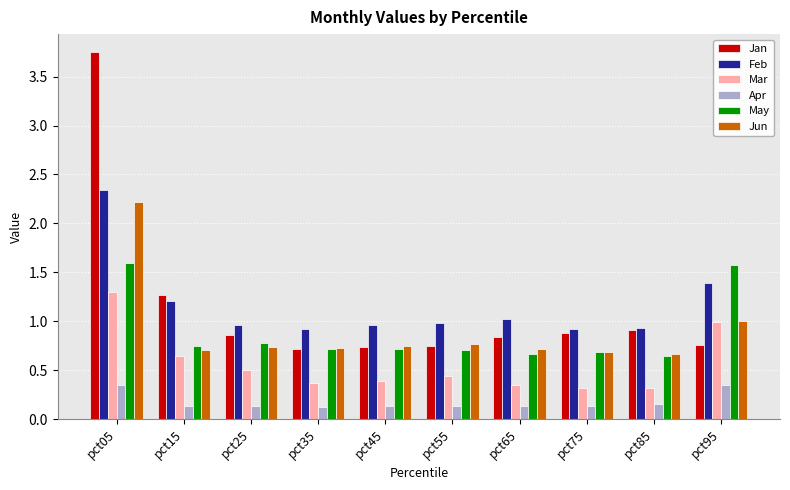

What is the value of the Feb bar at the 2nd from the left?

1.2